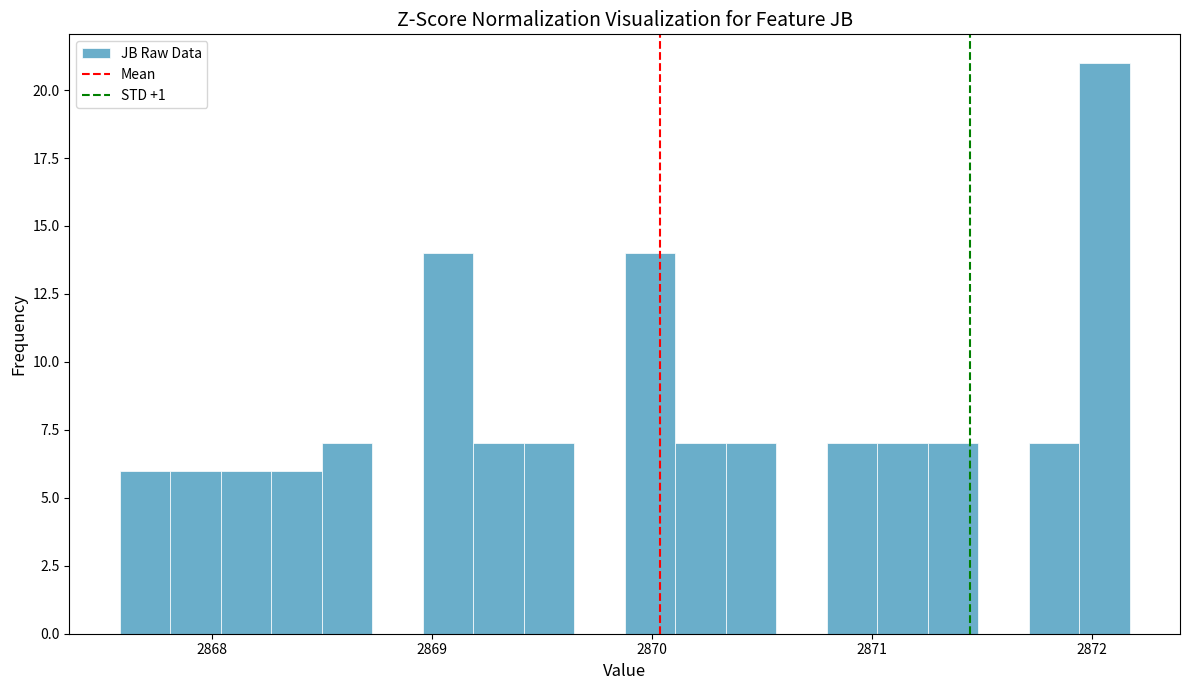

Read against the x-axis, roughly where is the centre of the tallest bar?

2872.1